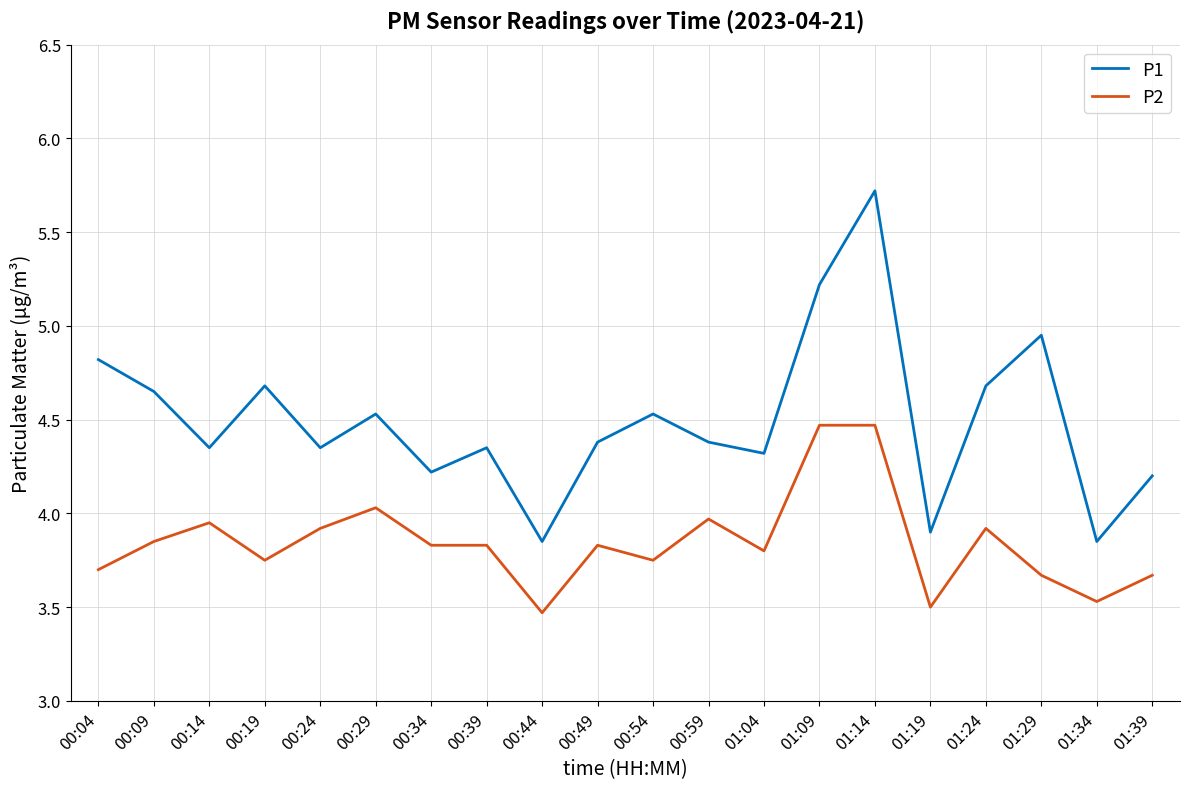

Which series has the widest spread of values?

P1